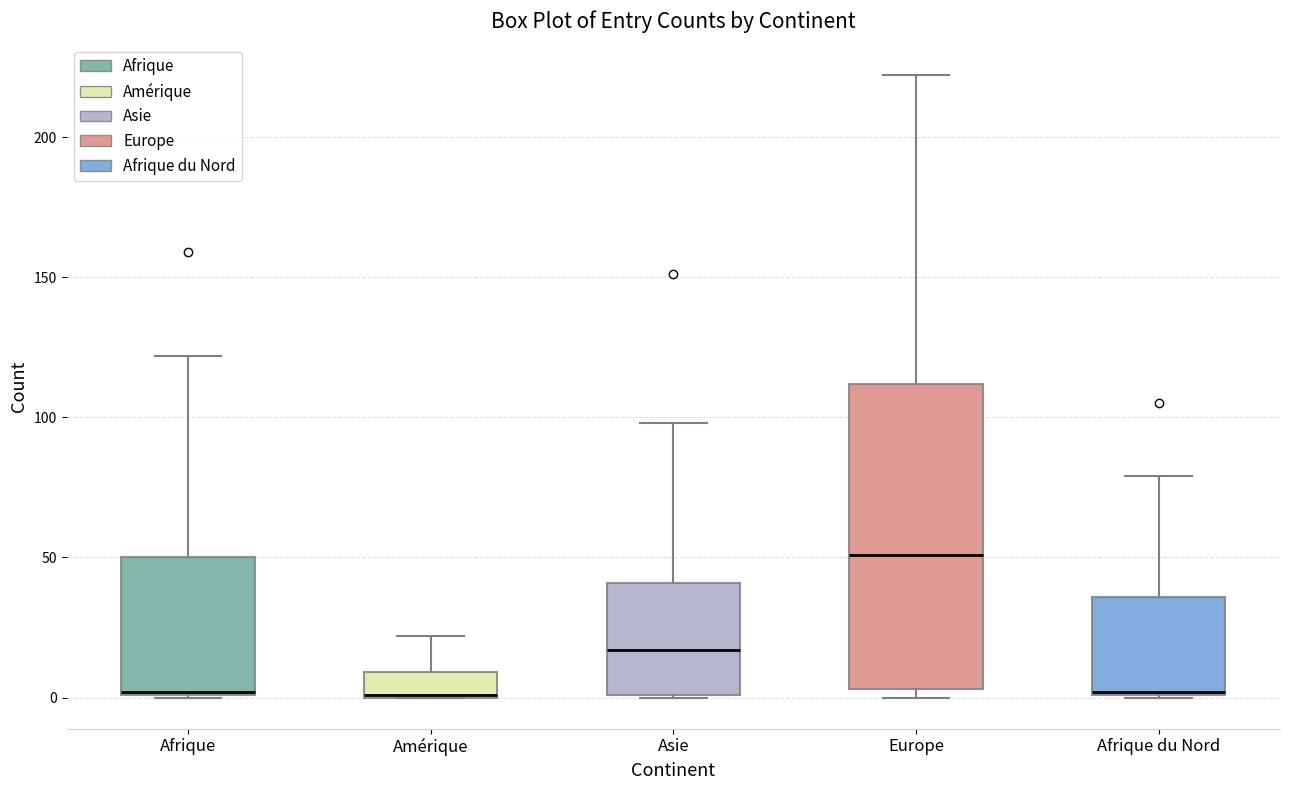

Reading left to right, transcribe this box plot: for each box, give where its median line is, the range the box spans, and where its two whiskers end, as read against the y-axis. The values are not printed on the chart, so give them approximately, as read against the axis.

Afrique: median 0, box 0 to 50, whiskers 0 to 120
Amérique: median 0, box 0 to 10, whiskers 0 to 20
Asie: median 15, box 0 to 40, whiskers 0 to 100
Europe: median 50, box 5 to 110, whiskers 0 to 220
Afrique du Nord: median 0, box 0 to 35, whiskers 0 to 80